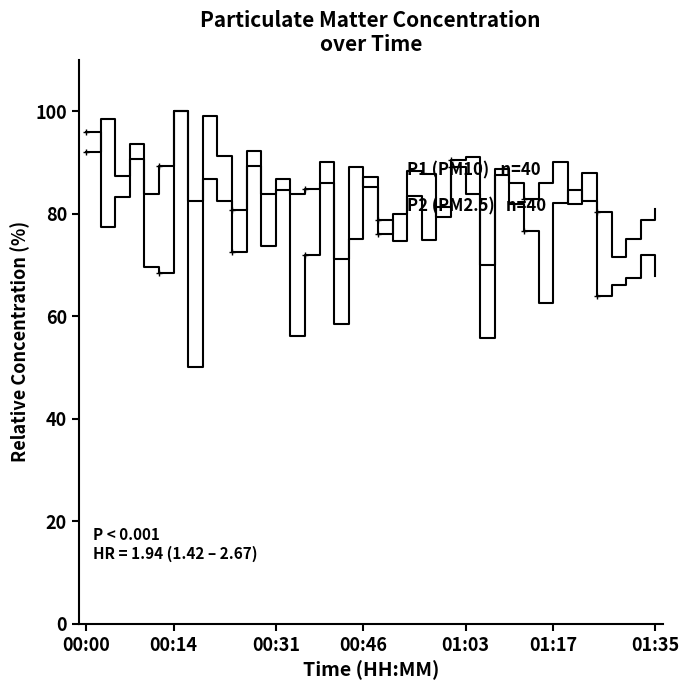

How many distinct data groups are displayed?

2